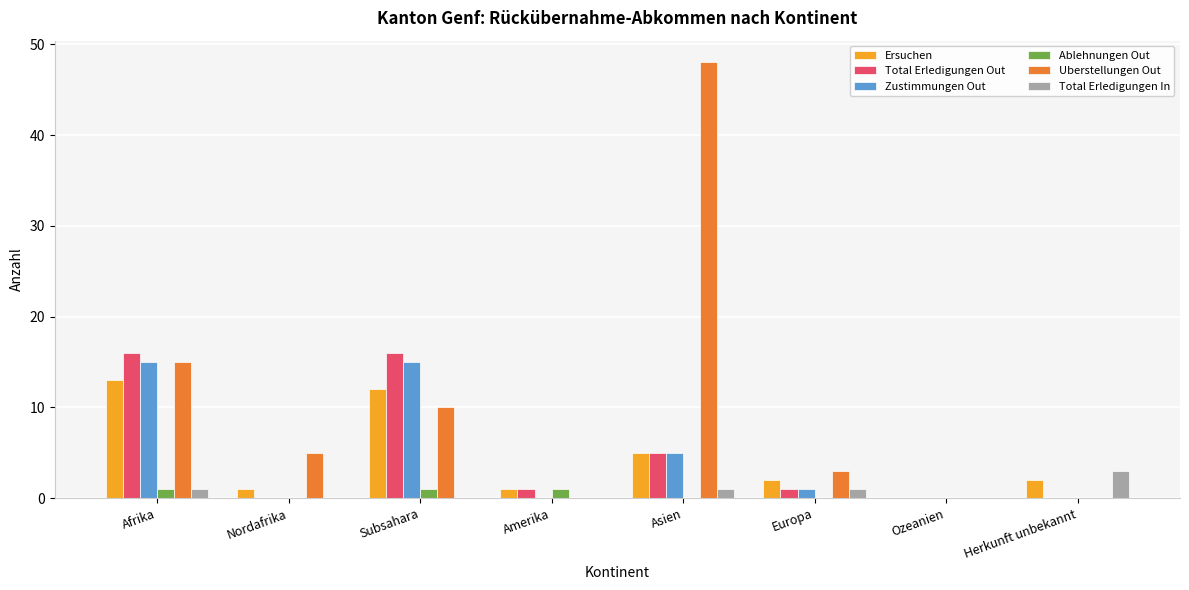

The Uberstellungen Out series shows -21 at Herkunft unbekannt. True or false?

False